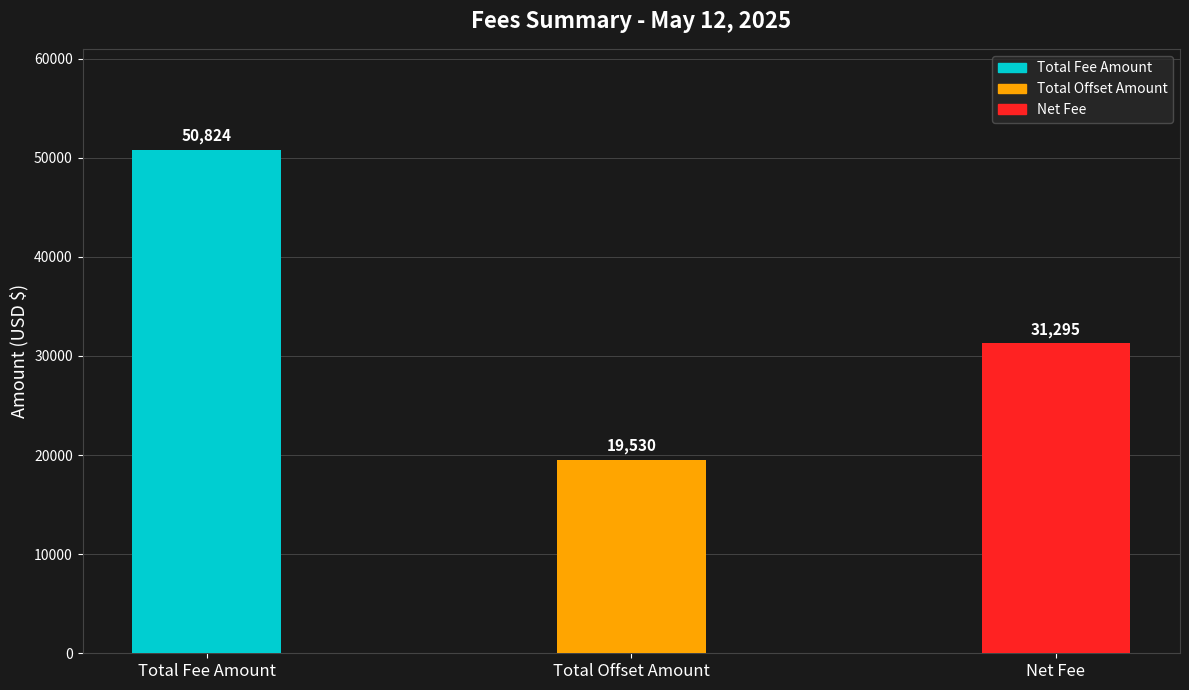

The value at Total Fee Amount is 11047. True or false?

False